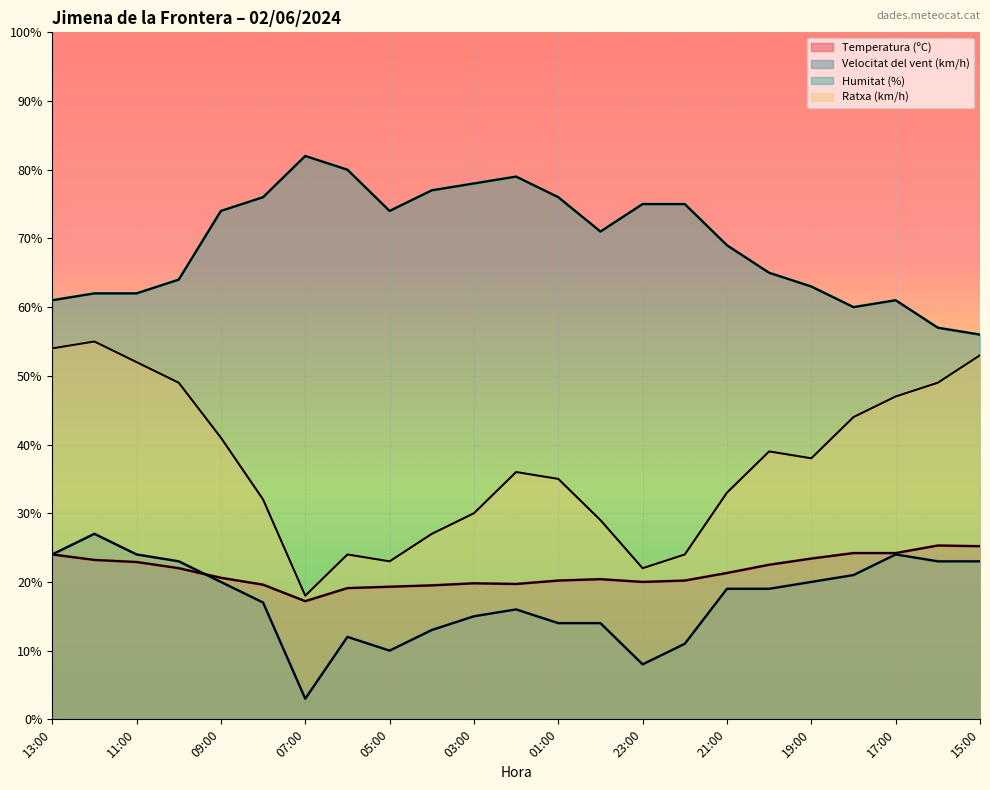

At which label does Temperatura (ºC) first exceed 20?

13:00